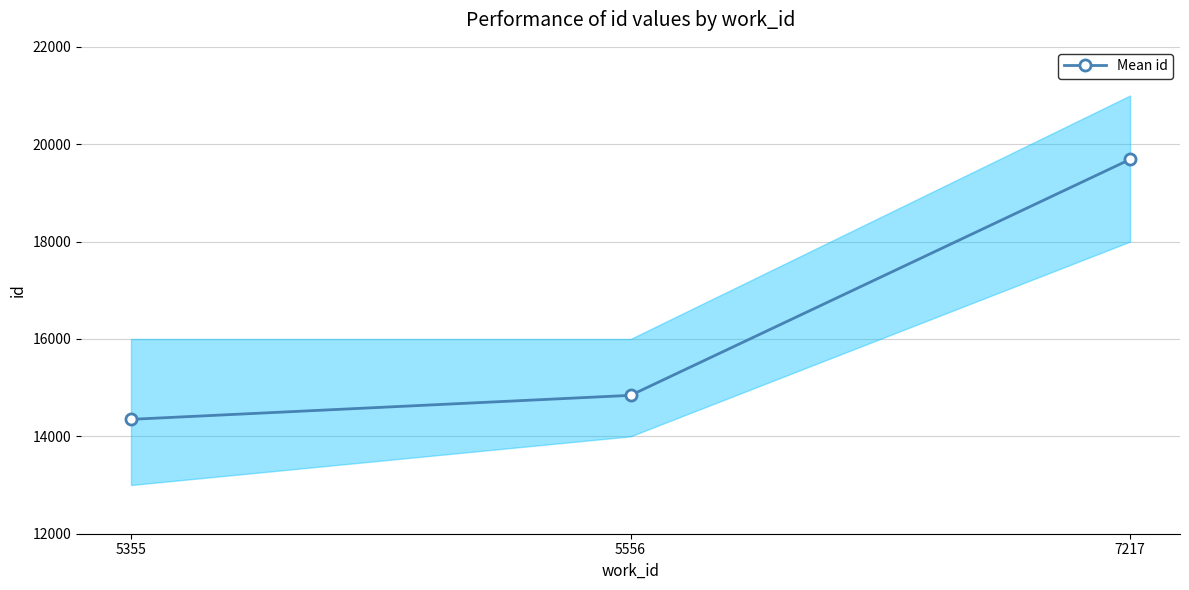

How many lines are shown in the chart?

1